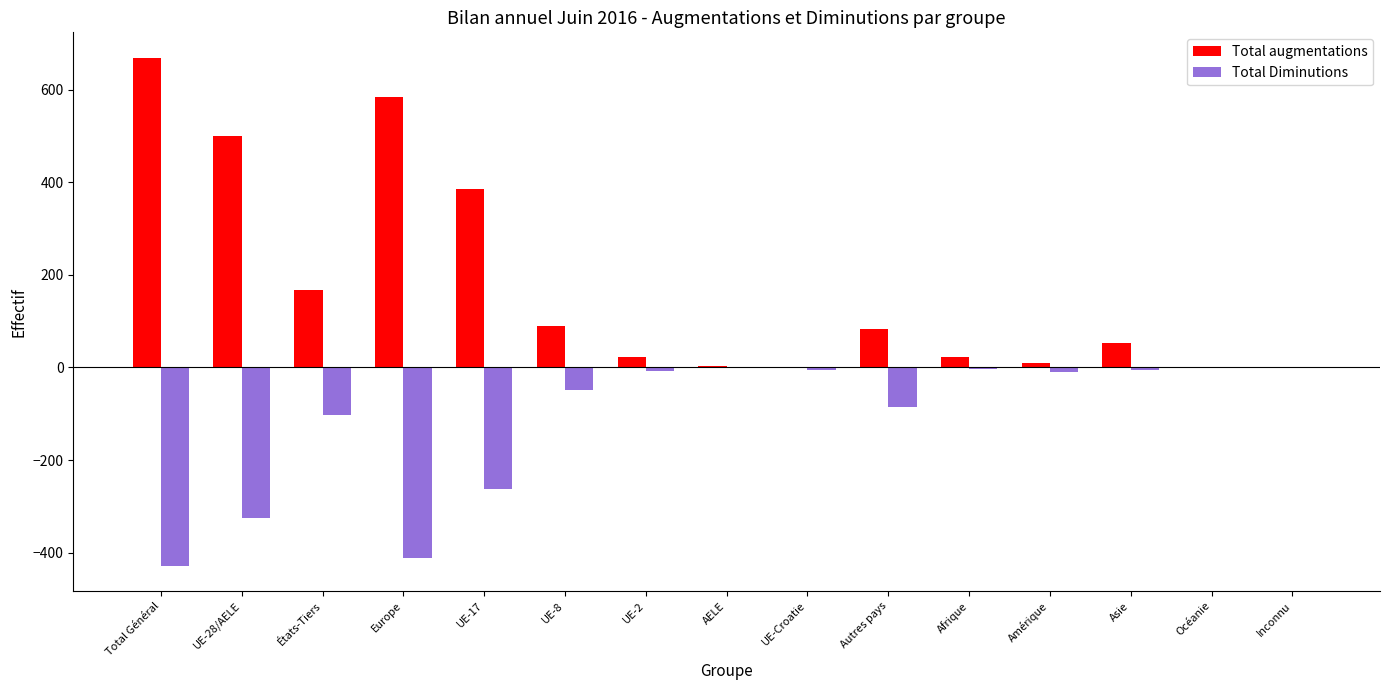

What is the spread (max minus min) of values at UE-8?

139